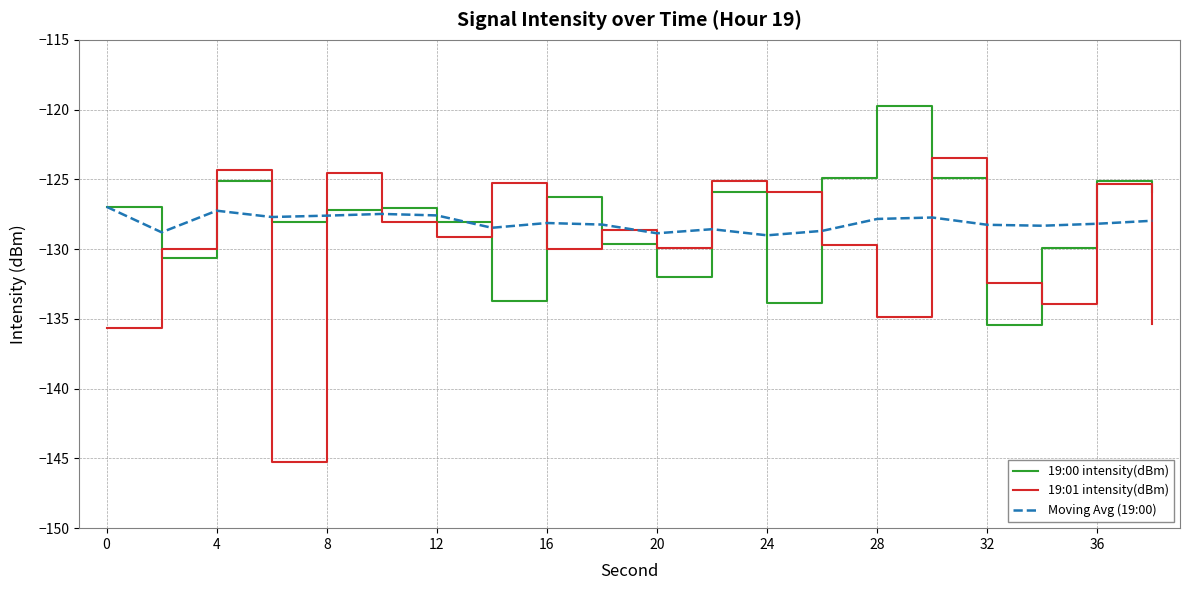

Rank the series by their maximum value, from lowest to highest.

Moving Avg (19:00), 19:01 intensity(dBm), 19:00 intensity(dBm)